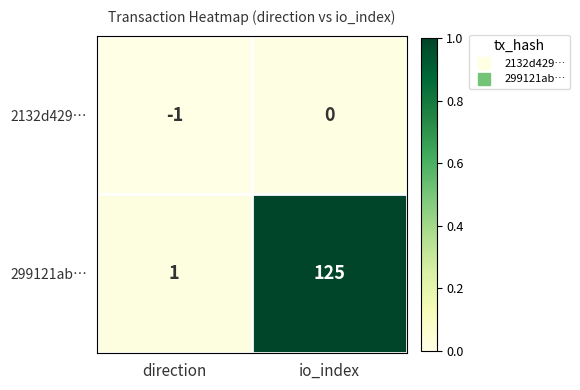

Between direction and io_index, which series saw the biggest shift?

299121ab…